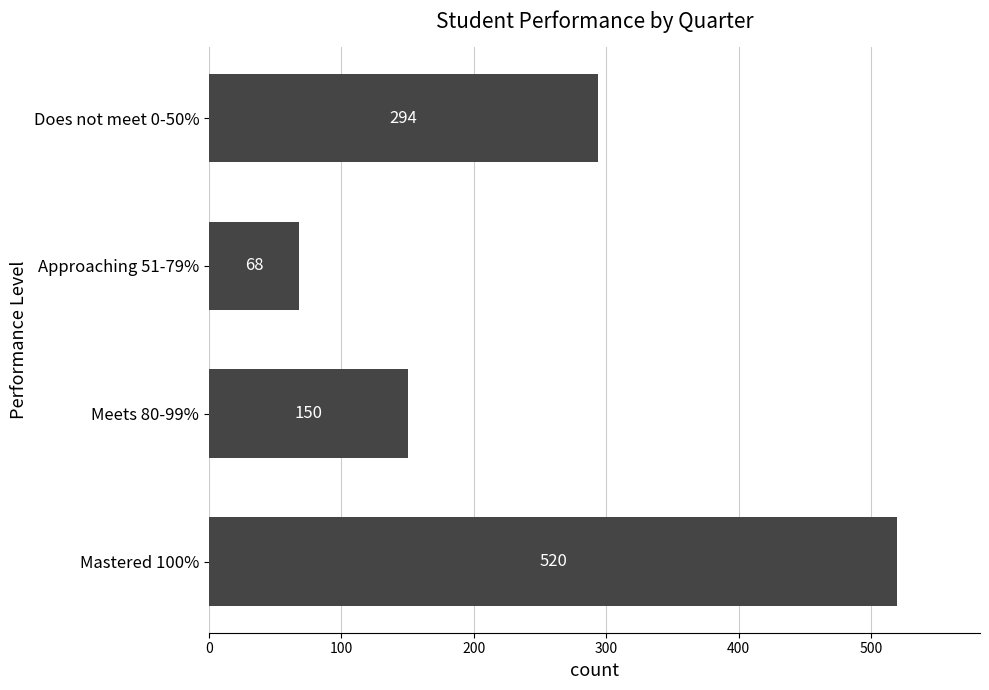

List the labels in order of value, smallest first.

Approaching 51-79%, Meets 80-99%, Does not meet 0-50%, Mastered 100%